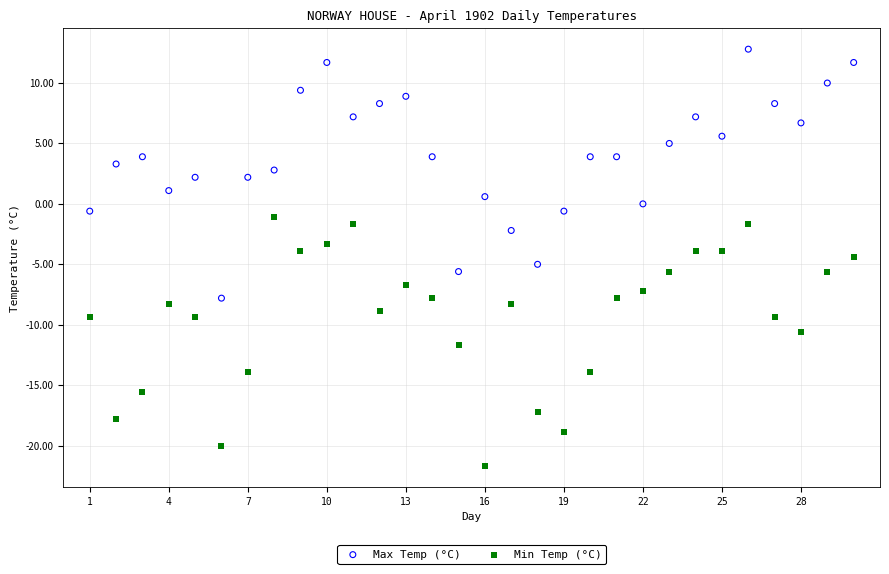

Across all data points, what is the range of Y values (max minus min)?

34.5